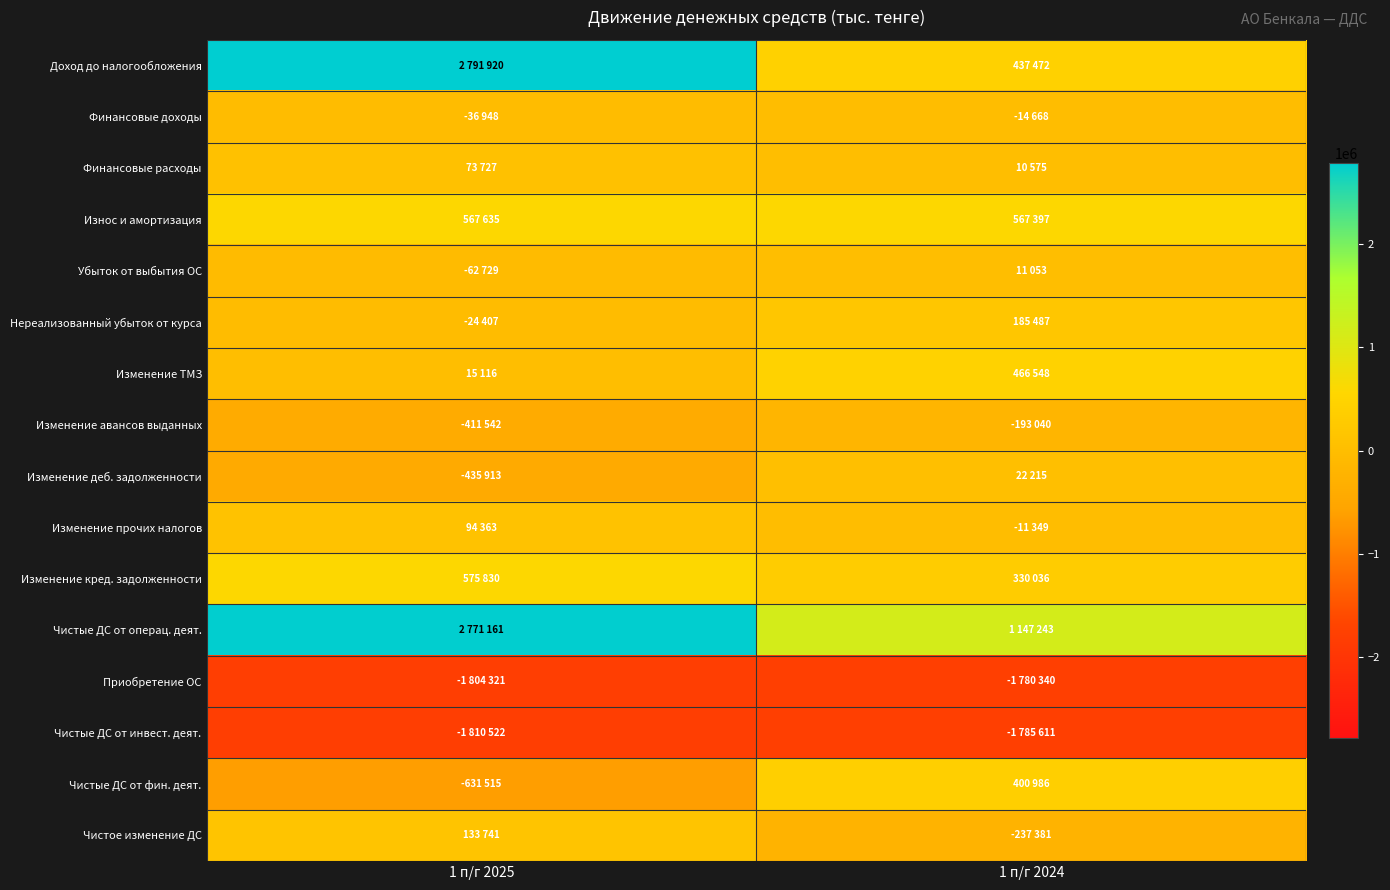

Reading right to left, transcribe all the data shown in this chart.

Доход до налогообложения: 1 п/г 2024=437472	1 п/г 2025=2791920
Финансовые доходы: 1 п/г 2024=-14668	1 п/г 2025=-36948
Финансовые расходы: 1 п/г 2024=10575	1 п/г 2025=73727
Износ и амортизация: 1 п/г 2024=567397	1 п/г 2025=567635
Убыток от выбытия ОС: 1 п/г 2024=11053	1 п/г 2025=-62729
Нереализованный убыток от курса: 1 п/г 2024=185487	1 п/г 2025=-24407
Изменение ТМЗ: 1 п/г 2024=466548	1 п/г 2025=15116
Изменение авансов выданных: 1 п/г 2024=-193040	1 п/г 2025=-411542
Изменение деб. задолженности: 1 п/г 2024=22215	1 п/г 2025=-435913
Изменение прочих налогов: 1 п/г 2024=-11349	1 п/г 2025=94363
Изменение кред. задолженности: 1 п/г 2024=330036	1 п/г 2025=575830
Чистые ДС от операц. деят.: 1 п/г 2024=1147243	1 п/г 2025=2771161
Приобретение ОС: 1 п/г 2024=-1780340	1 п/г 2025=-1804321
Чистые ДС от инвест. деят.: 1 п/г 2024=-1785611	1 п/г 2025=-1810522
Чистые ДС от фин. деят.: 1 п/г 2024=400986	1 п/г 2025=-631515
Чистое изменение ДС: 1 п/г 2024=-237381	1 п/г 2025=133741